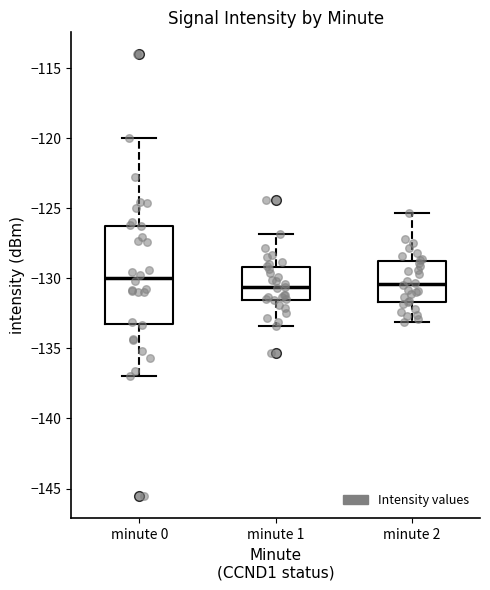

Where does the lower whisker of the box for minute 2 end on the y-axis? The values are not printed on the chart, so give them approximately, as read against the axis.

-133.0